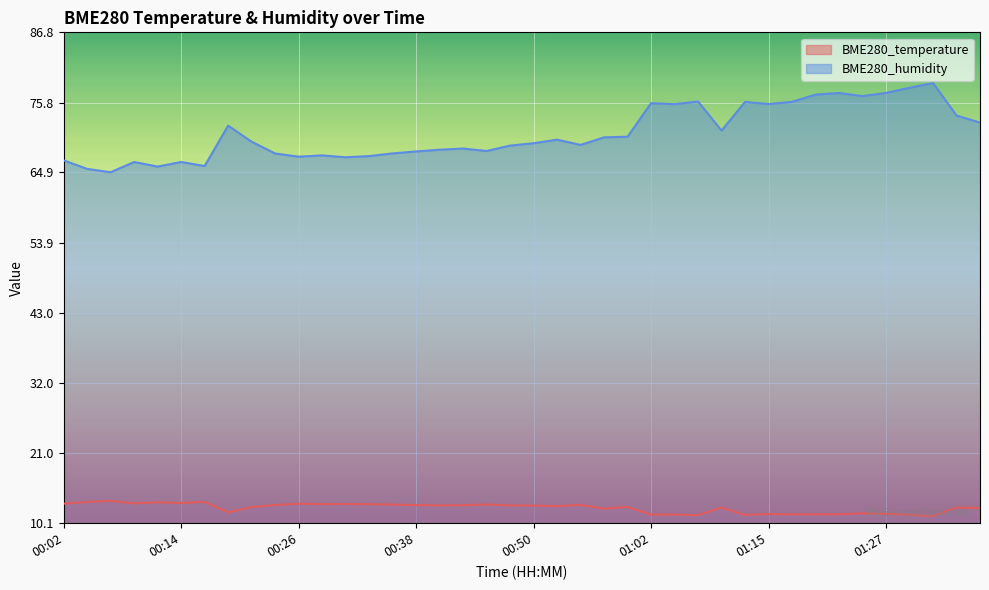

Where does the BME280_humidity series first go above 69?

00:19